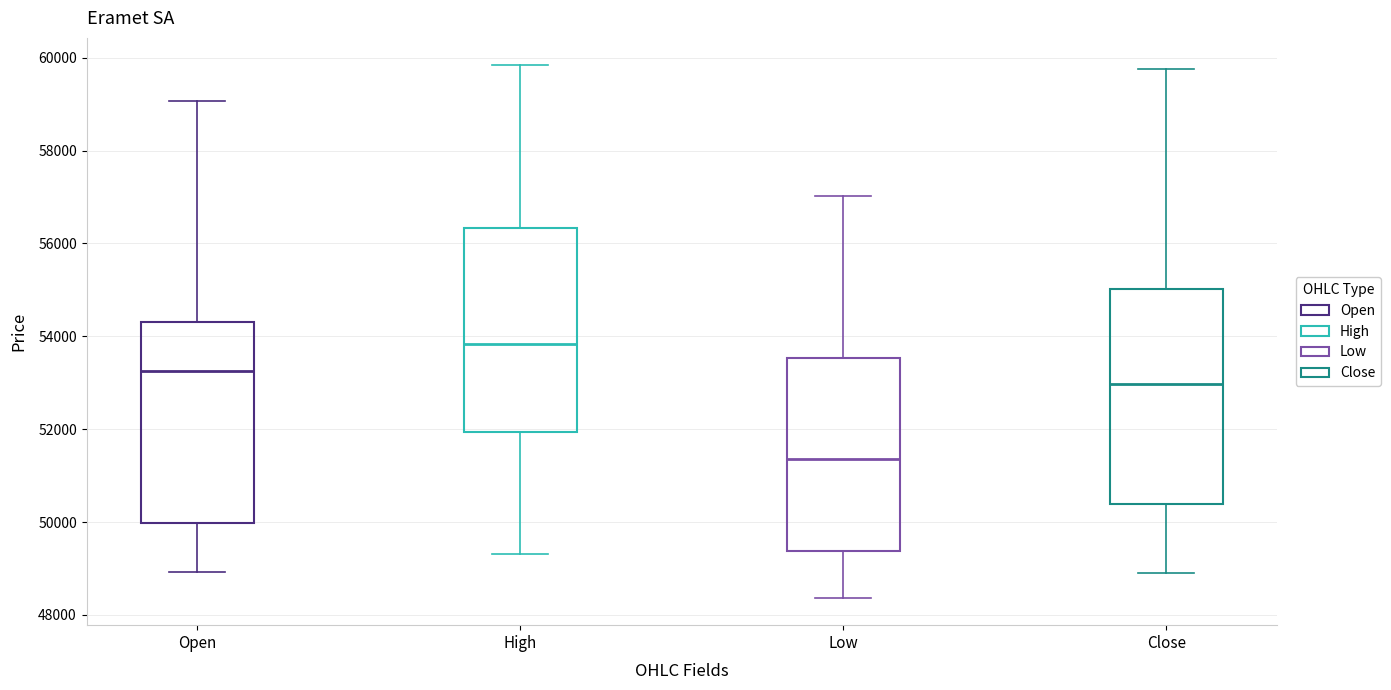

Reading left to right, read every box against the y-axis: the position of its median line, the range the box covers, and the ends of its whiskers. The values are not printed on the chart, so give them approximately, as read against the axis.

Open: median 53200, box 50000 to 54400, whiskers 49000 to 59000
High: median 53800, box 52000 to 56400, whiskers 49400 to 59800
Low: median 51400, box 49400 to 53600, whiskers 48400 to 57000
Close: median 53000, box 50400 to 55000, whiskers 48800 to 59800